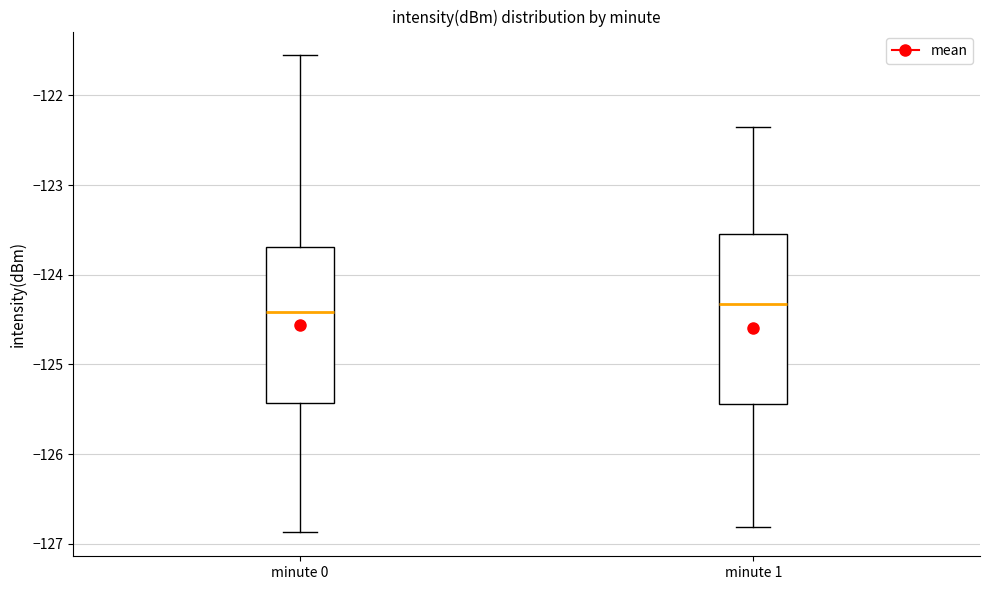

Comparing the boxes themselves (not the whiskers), which one is the tallest?

minute 1